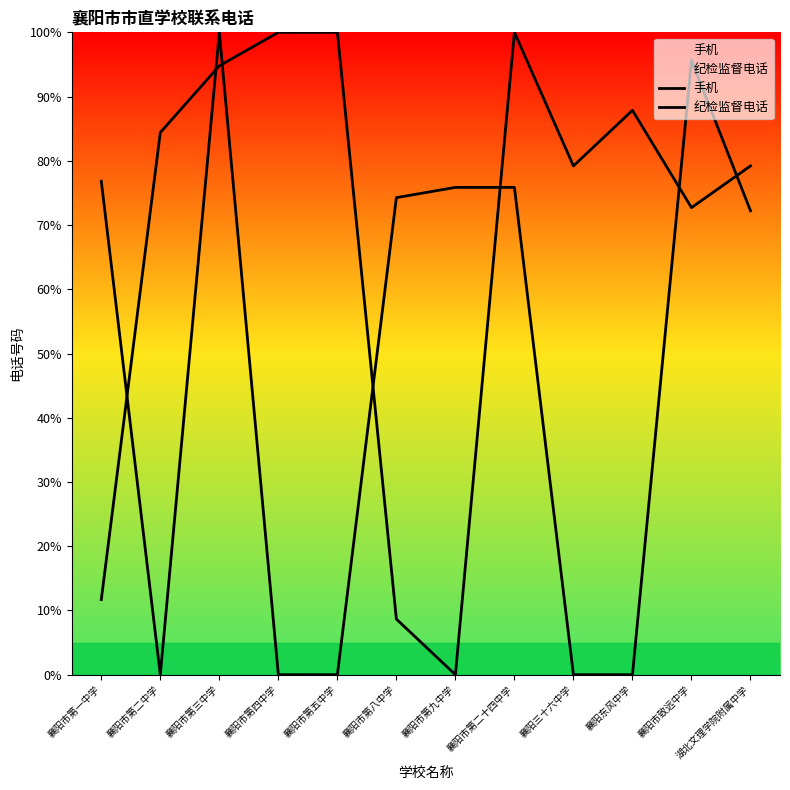

At which category is the sum across all series the highest?

襄阳市第三中学